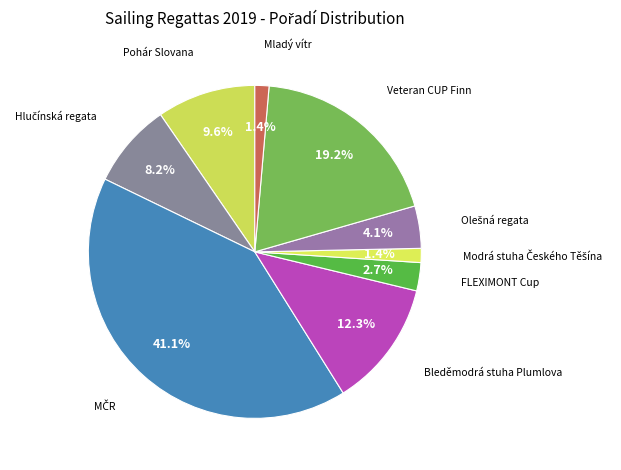

How much of the chart is everything except FLEXIMONT Cup?

97.3%